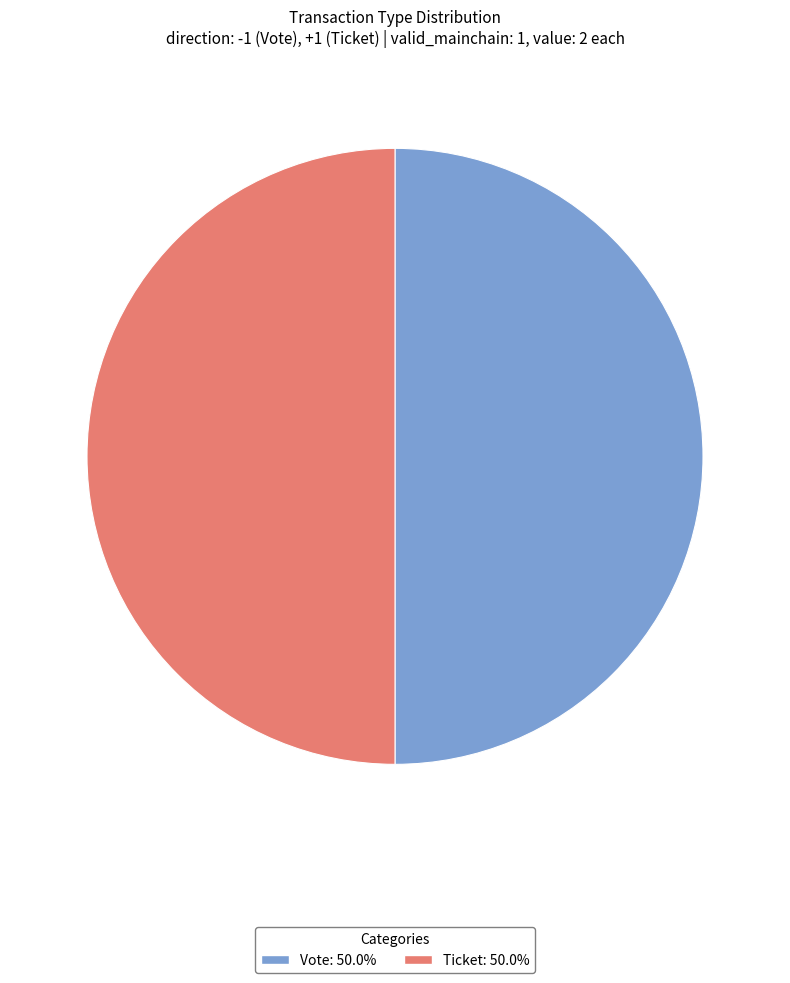

Rank the categories by value from lowest to highest.

Ticket (io_index=0), Vote (io_index=1)